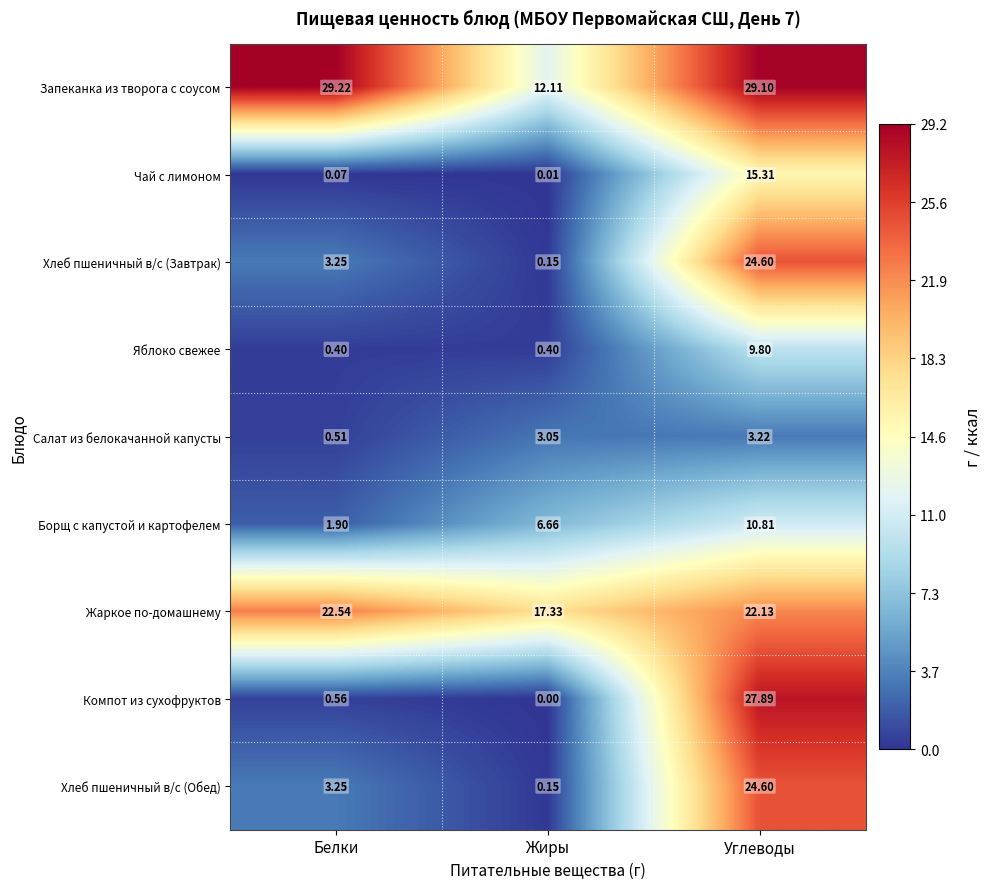

Where is Компот из сухофруктов nearest to the value 13?

Белки